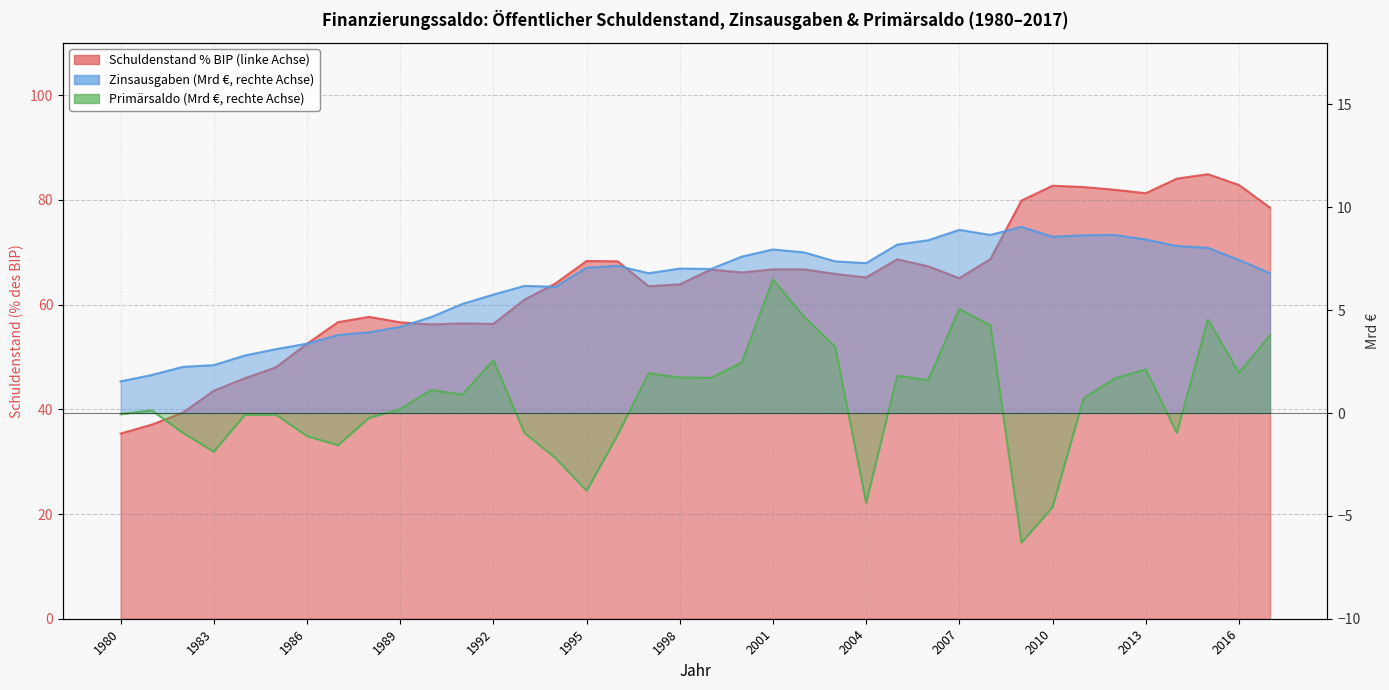

At which category is the sum across all series the highest?

2015